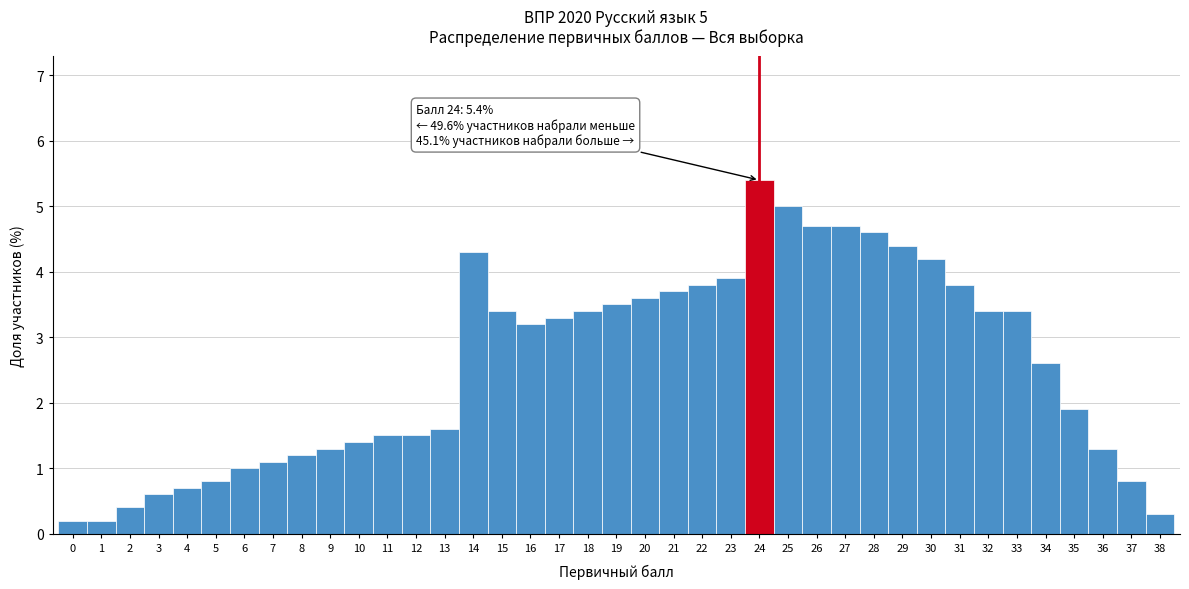

Over which range of the x-axis is the bar tallest?

23.5 to 24.5